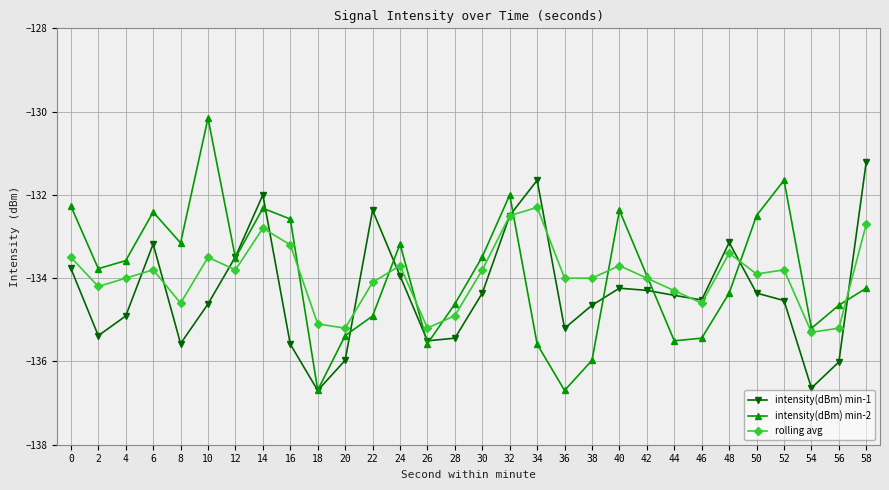

At 52, list the series in order from smallest to largest.

intensity(dBm) min-1, rolling avg, intensity(dBm) min-2